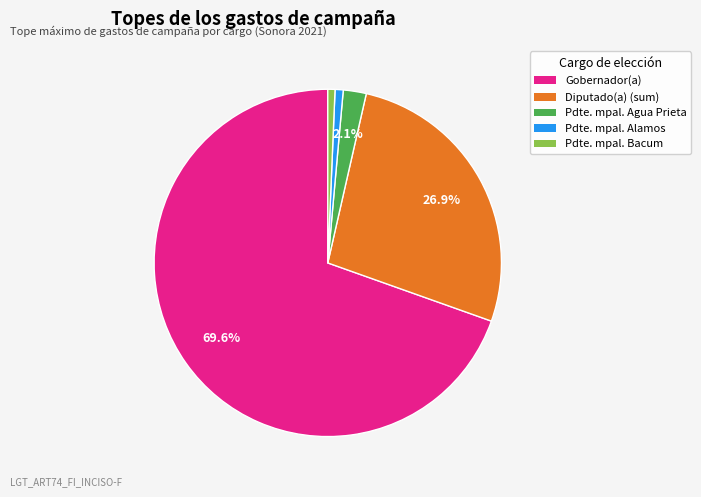

Is there a majority slice in this chart?

Yes